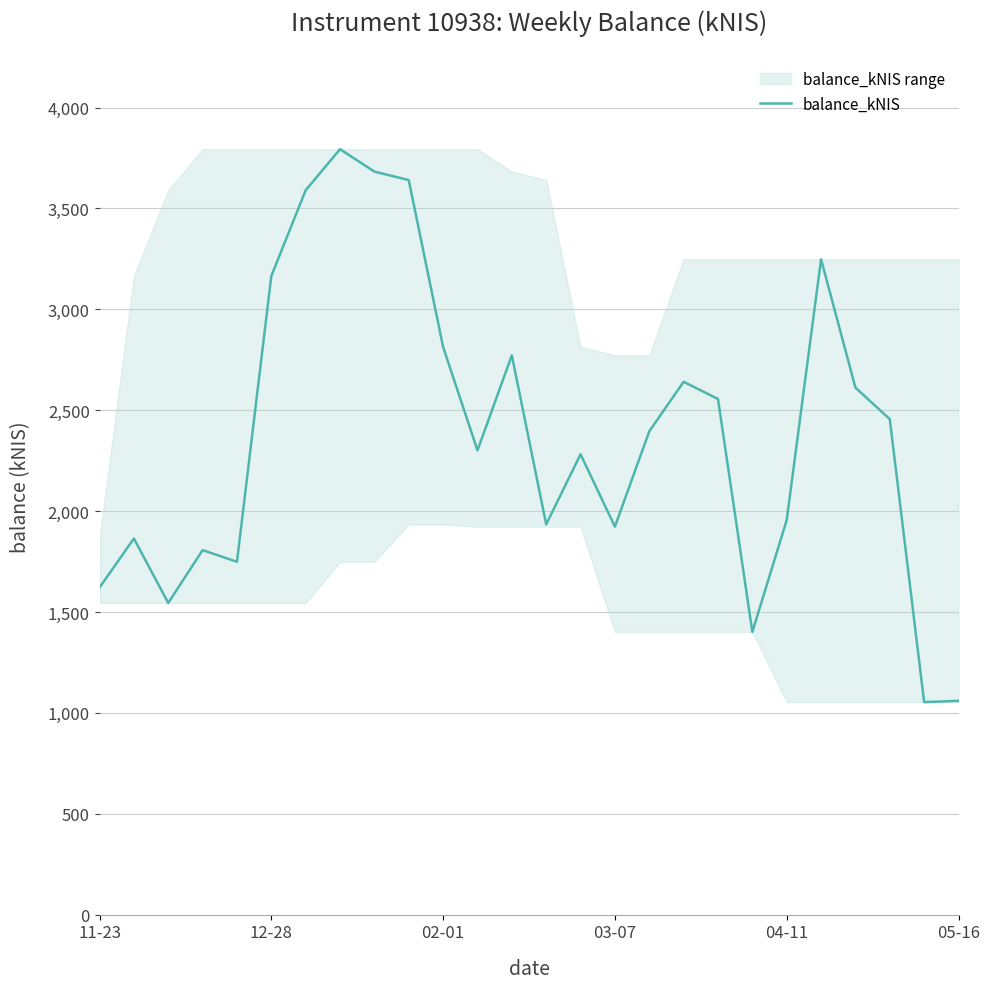

Does the chart display data point markers on the line(s)?

No